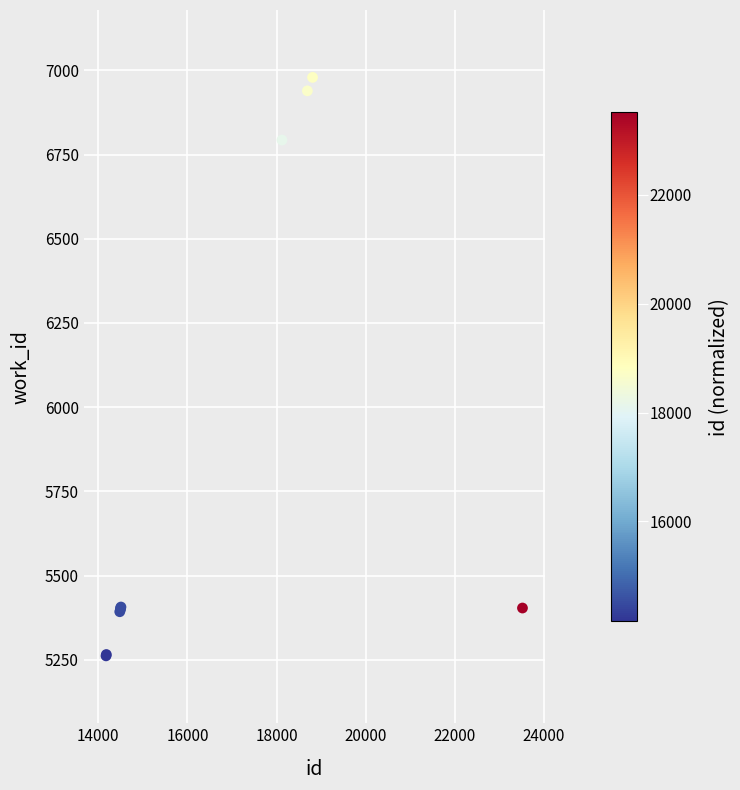

What Y value in the scatter plot is closest to 6120?

6793